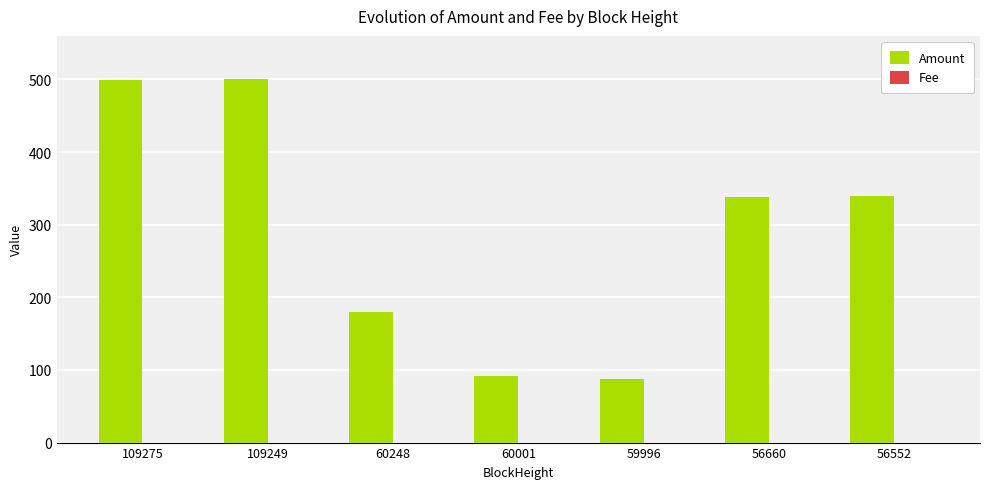

Between 109249 and 56660, which series saw the biggest shift?

Amount